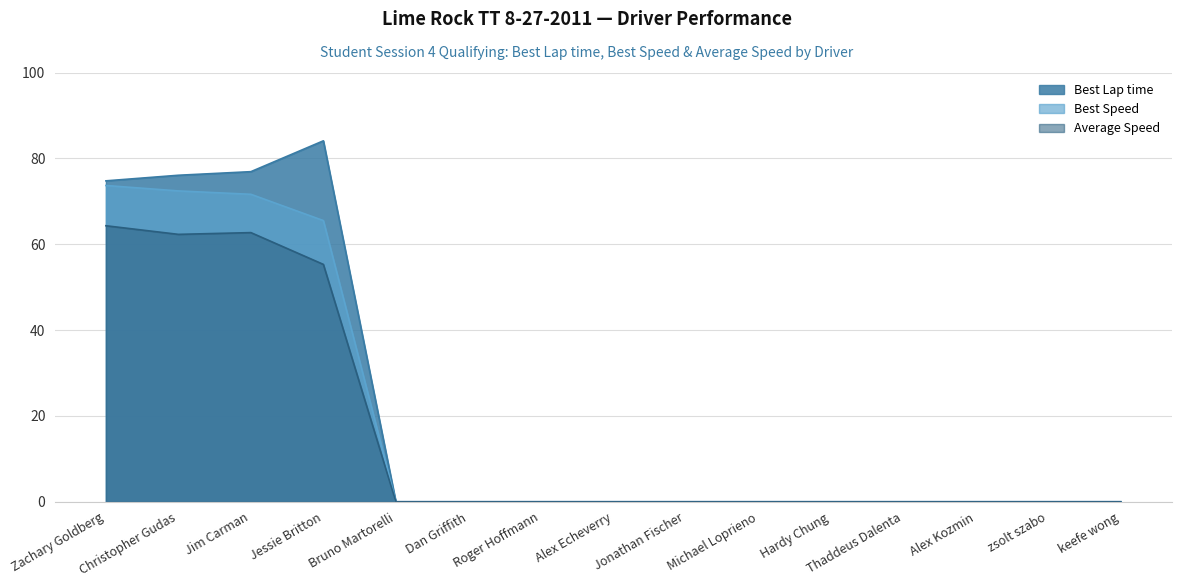

What is the label of the 3rd point from the right?

Alex Kozmin